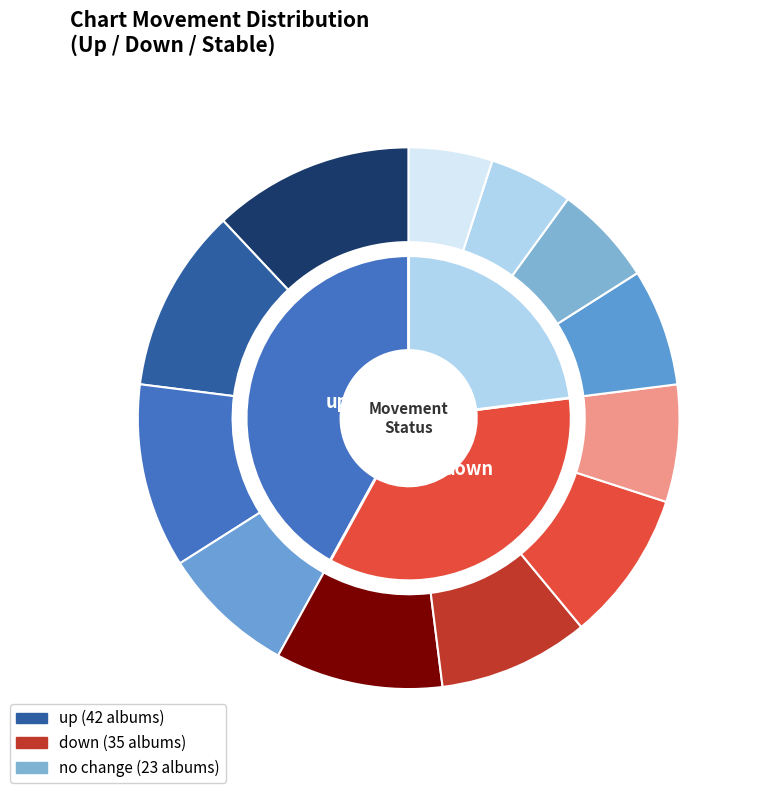

Approximately how many times larger is the value at up compared to down?

1.2